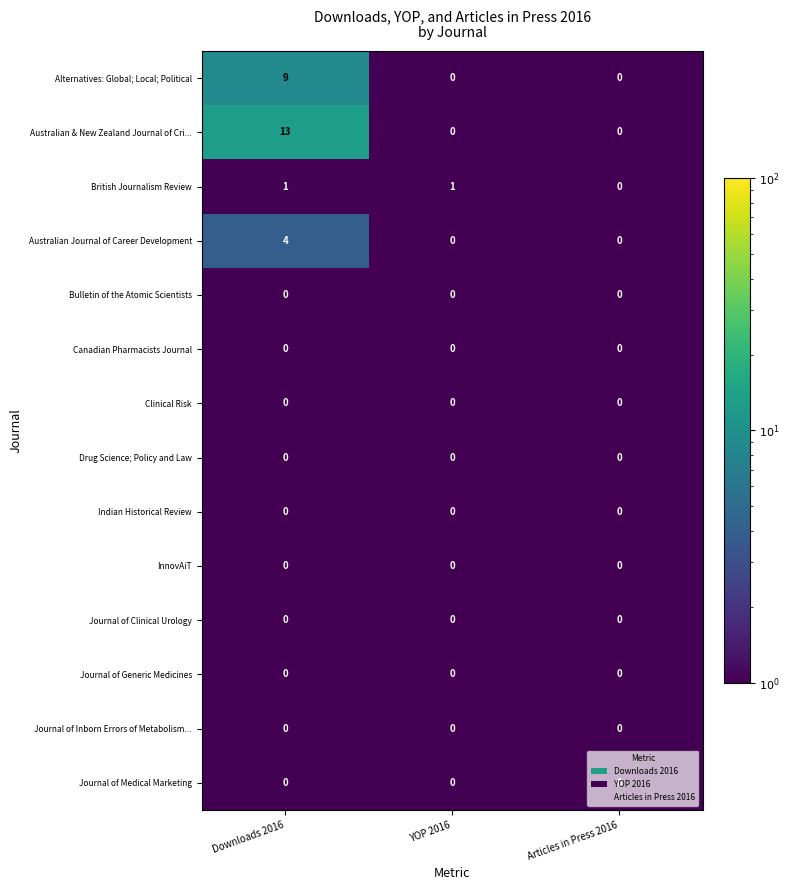

Is it true that Journal of Inborn Errors of Metabolism... equals 0 at Articles in Press 2016?

True